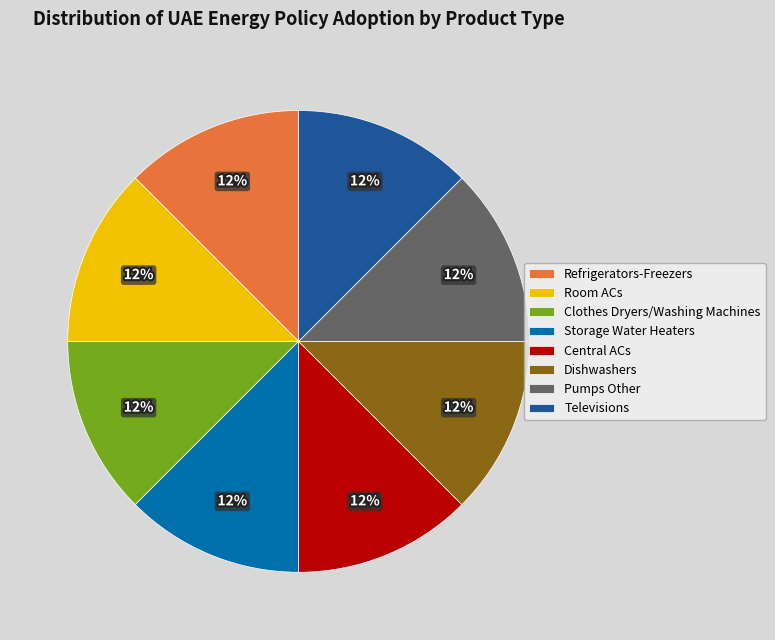

Is the sum of Room ACs and Storage Water Heaters greater than half?

No